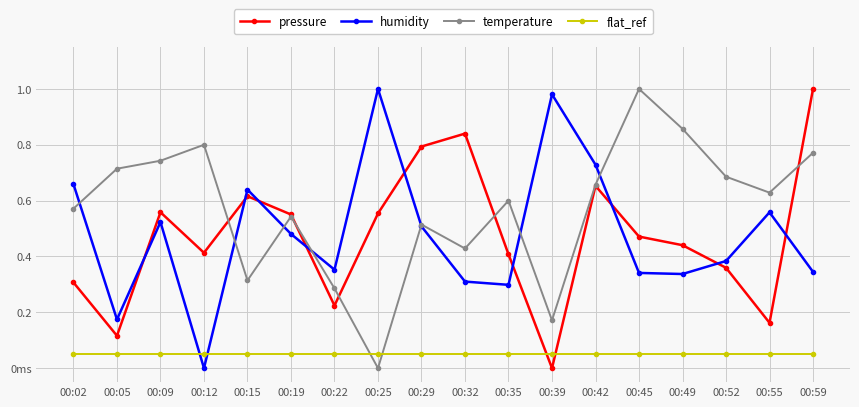

What is the value of the flat_ref point at the 17th from the left?

0.1